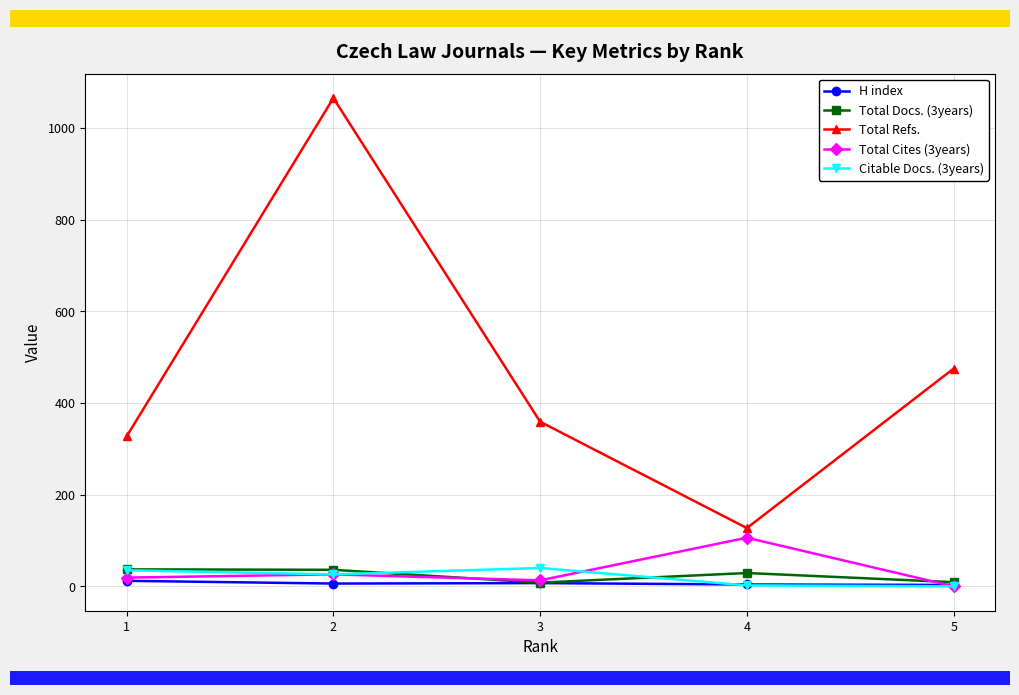

At which category does Total Refs. reach its first local peak?

2